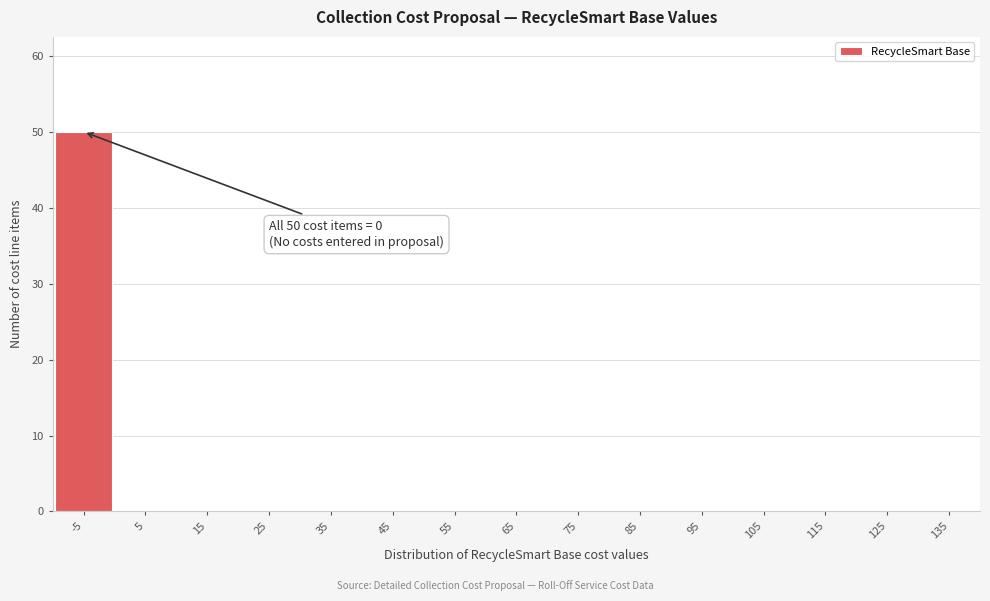

Reading left to right, list all the values displayed in this chart.

-5=50	5=0	15=0	25=0	35=0	45=0	55=0	65=0	75=0	85=0	95=0	105=0	115=0	125=0	135=0